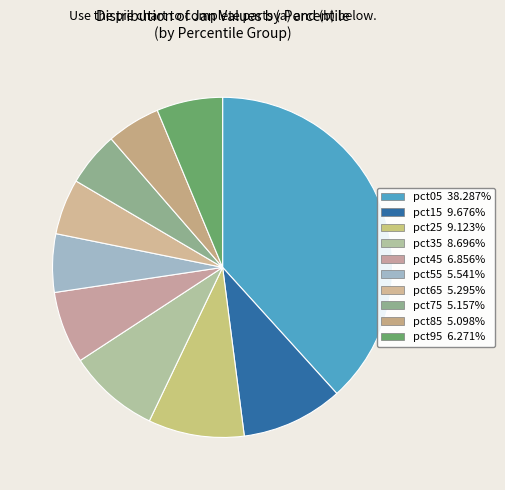

To the nearest percent, what percentage of the pie is pct65?

5%